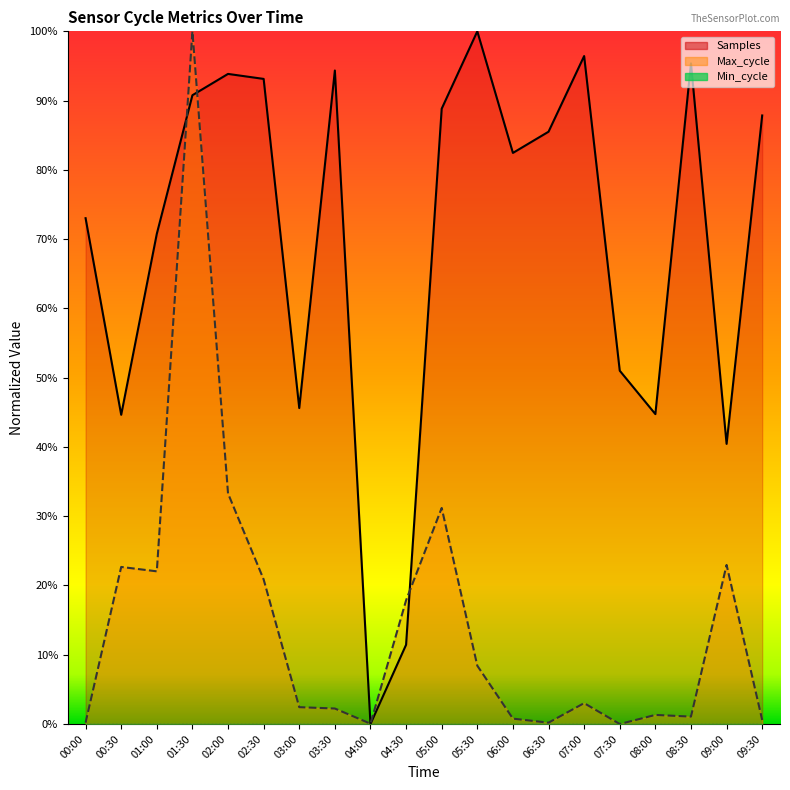

What is the label of the 14th point from the left?

06:30